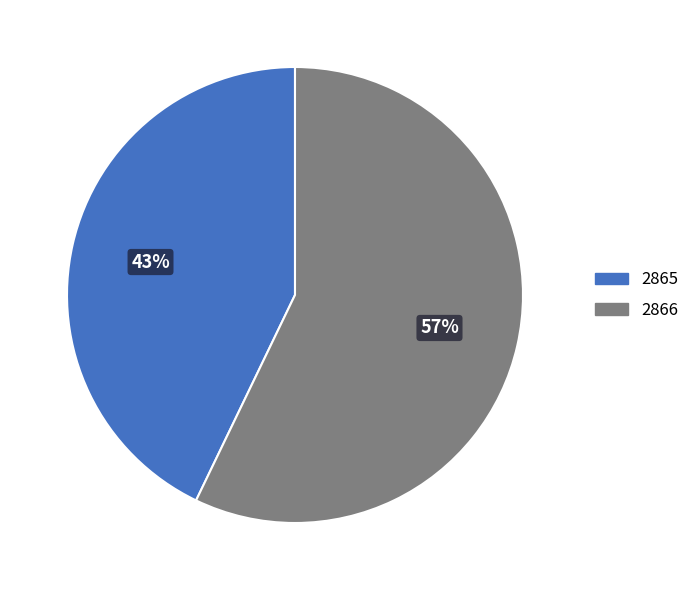

What is the ratio of the value at 2866 to the value at 2865?

1.3